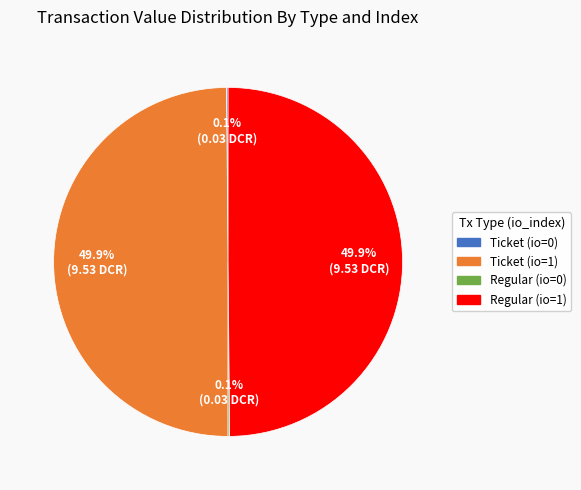

To the nearest percent, what percentage of the pie is Regular (io=1)?

50%